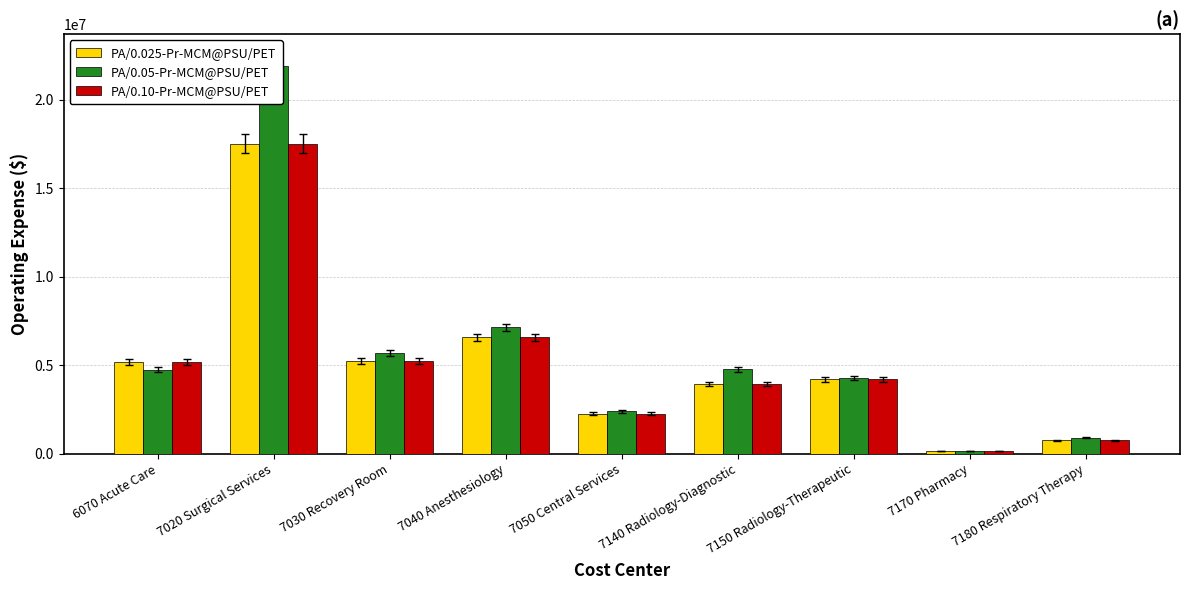

How many data points in PA/0.05-Pr-MCM@PSU/PET are above 4741859?

5